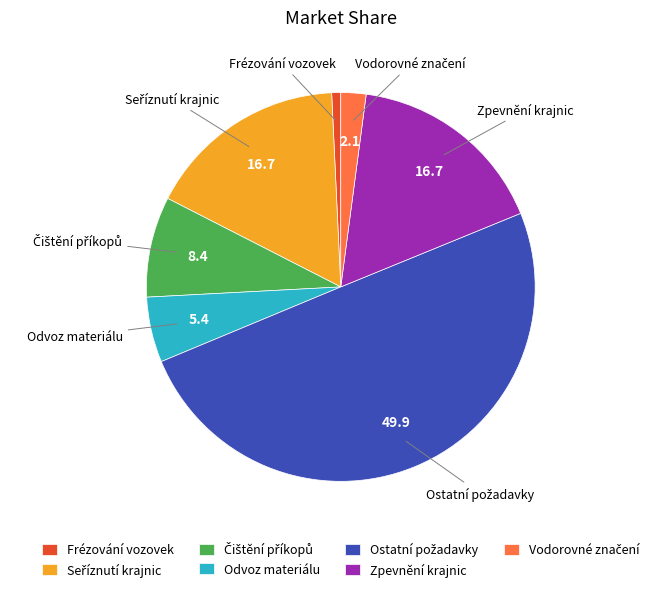

Which slice is the smallest?

Frézování vozovek